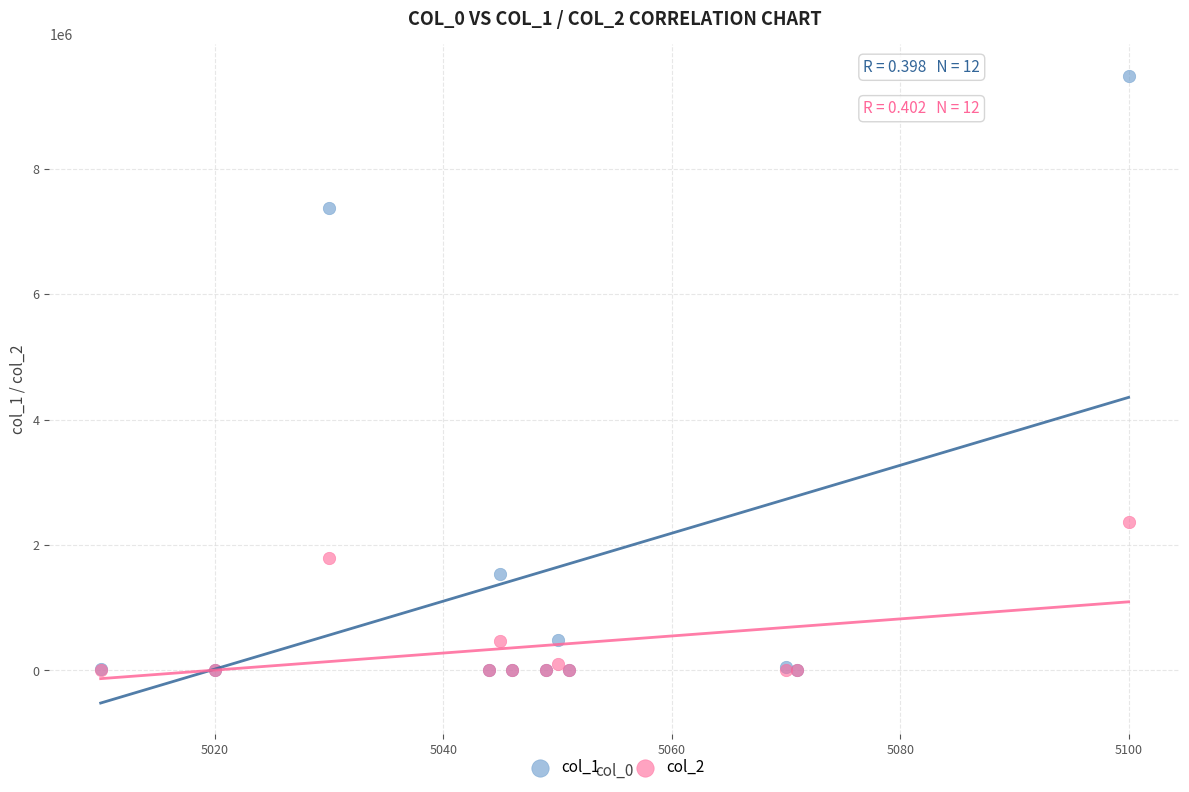

Across all series, what Y value is closest to 4744299?

2372193